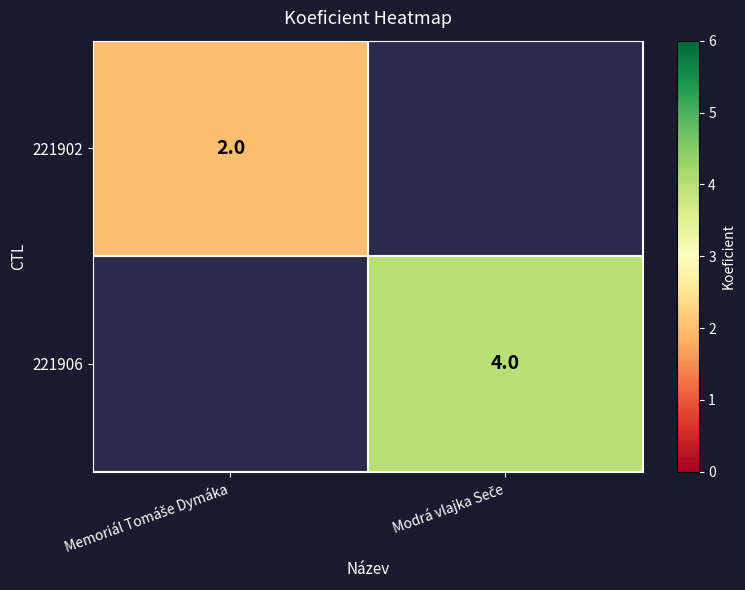

What is the smallest value displayed?

2.0